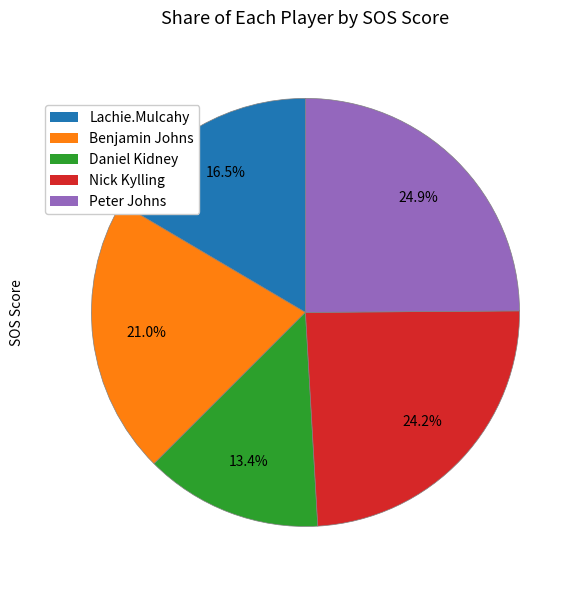

How many slices are in this pie chart?

5